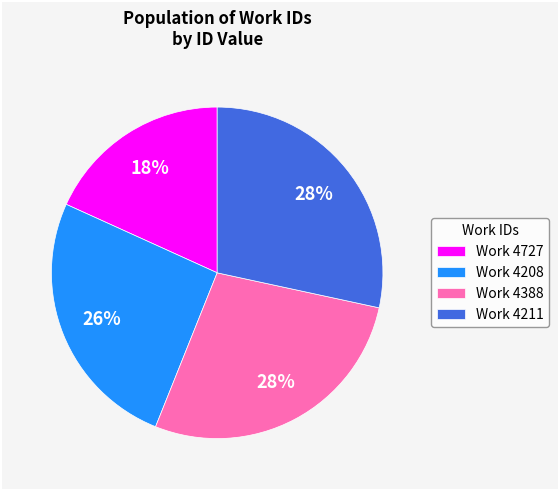

Which slice is the smallest?

Work 4727